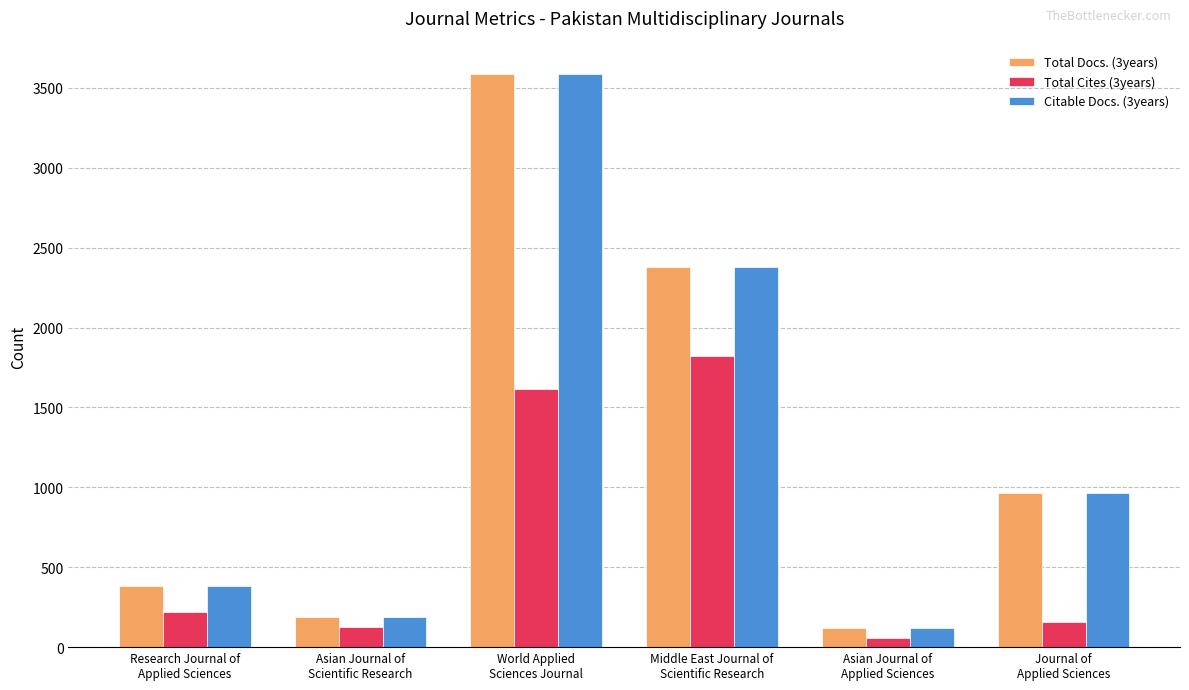

Which series has the largest range (max minus min)?

Total Docs. (3years)